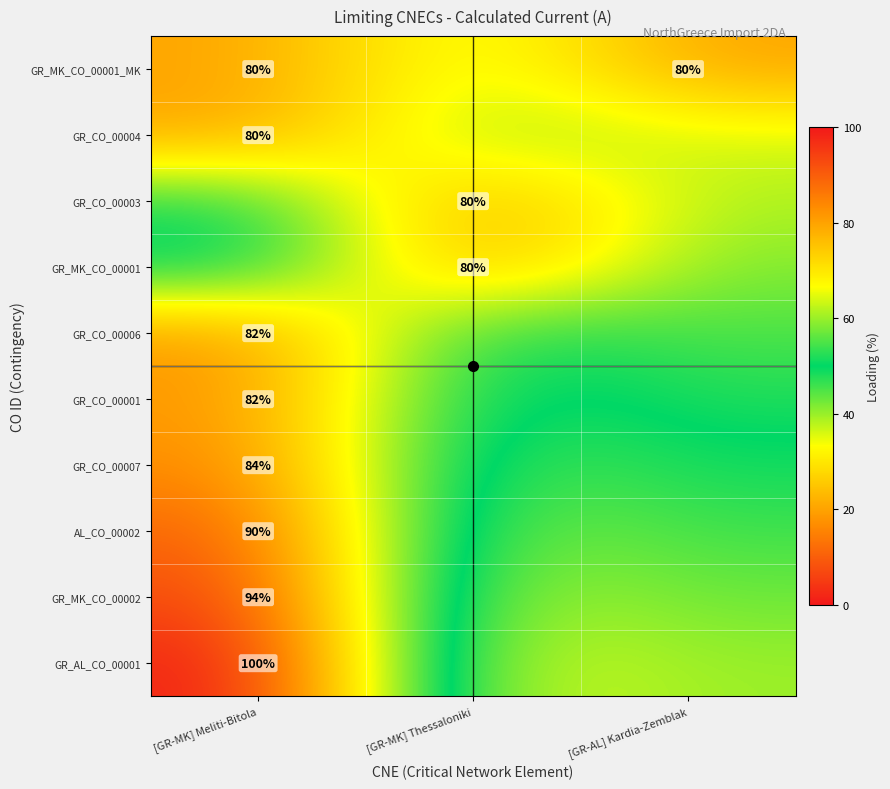

How many data points in GR_CO_00003 are above 61?

1